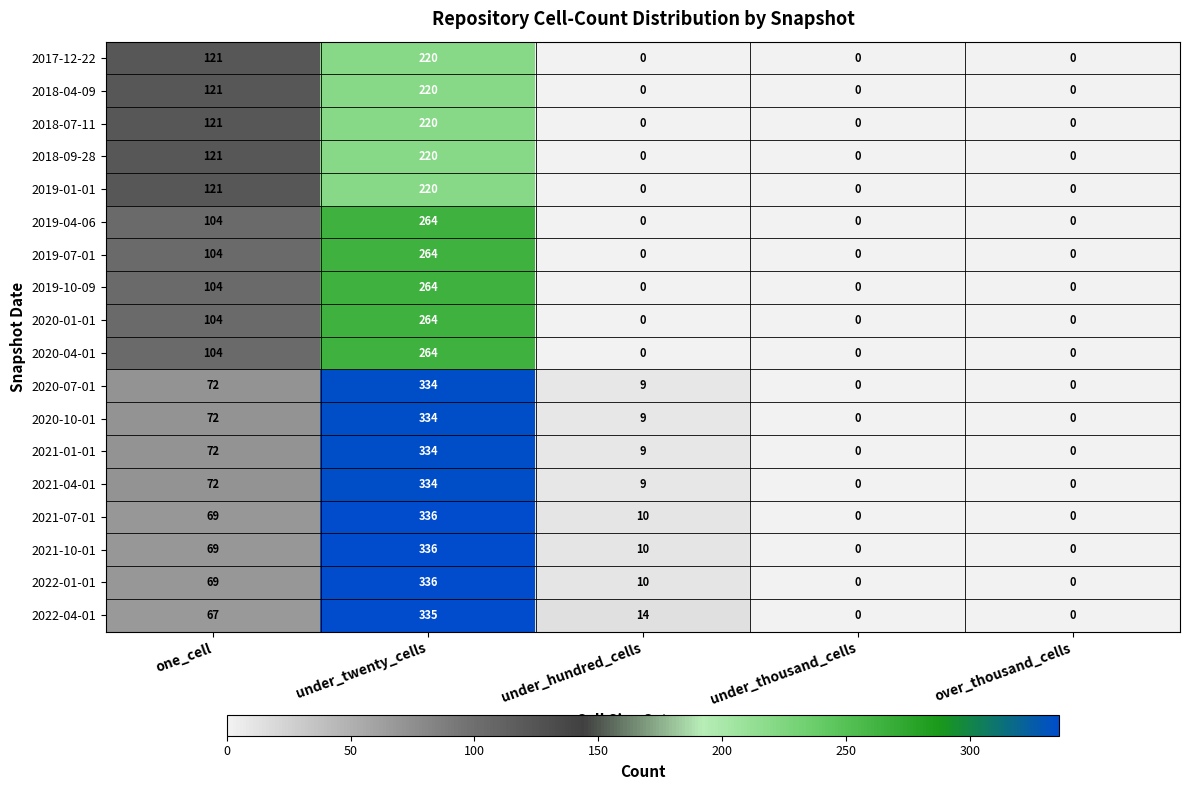

The 2020-07-01 series shows 72 at one_cell. True or false?

True